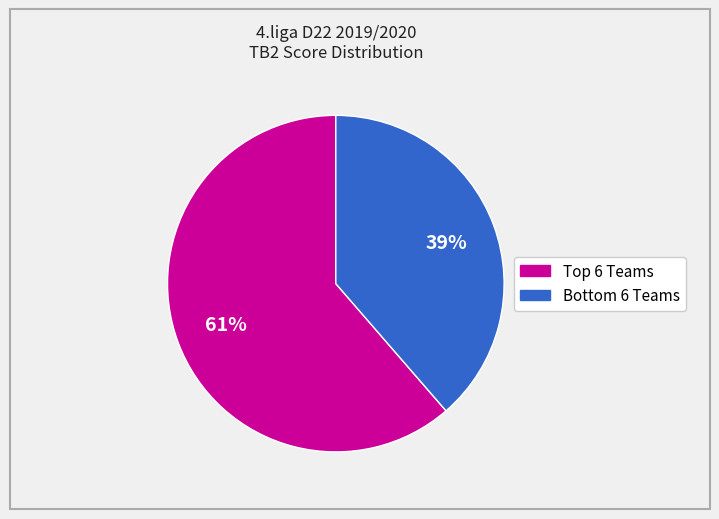

To the nearest percent, what is the average slice percentage?

50%